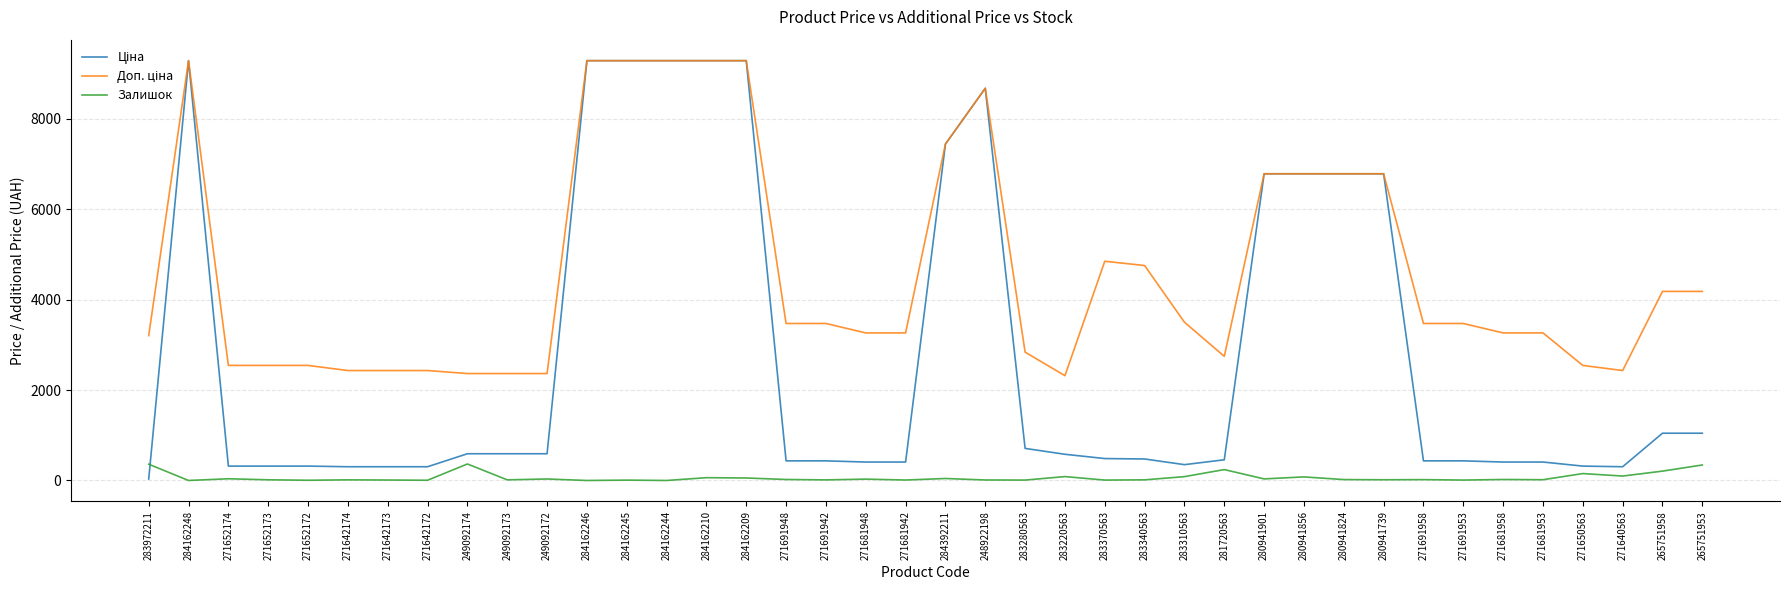

What is the greatest value displayed?

9290.5